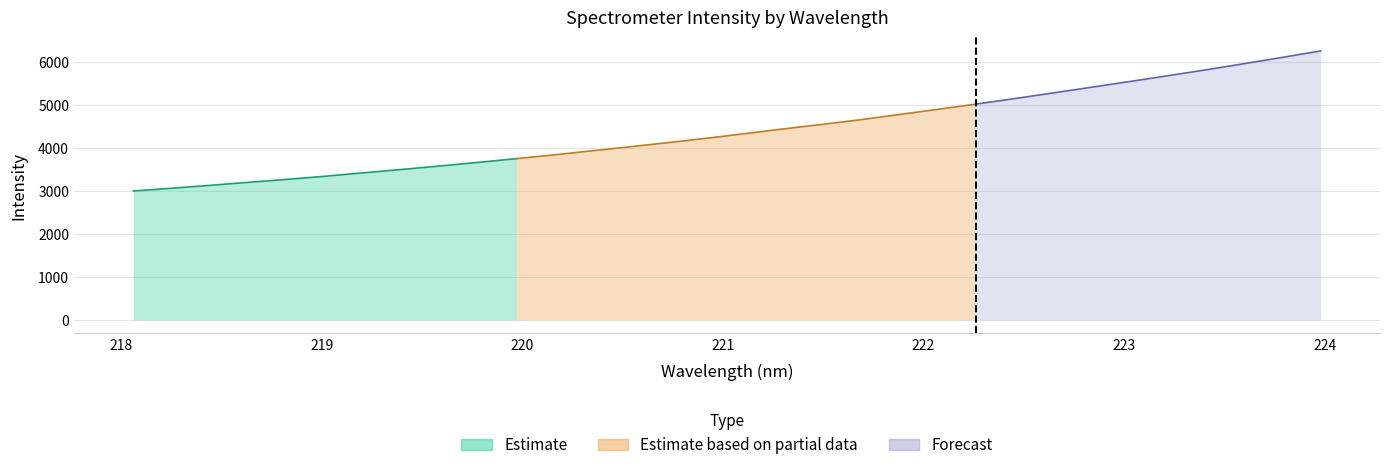

True or false: Forecast and Estimate based on partial data cross at least once.

False